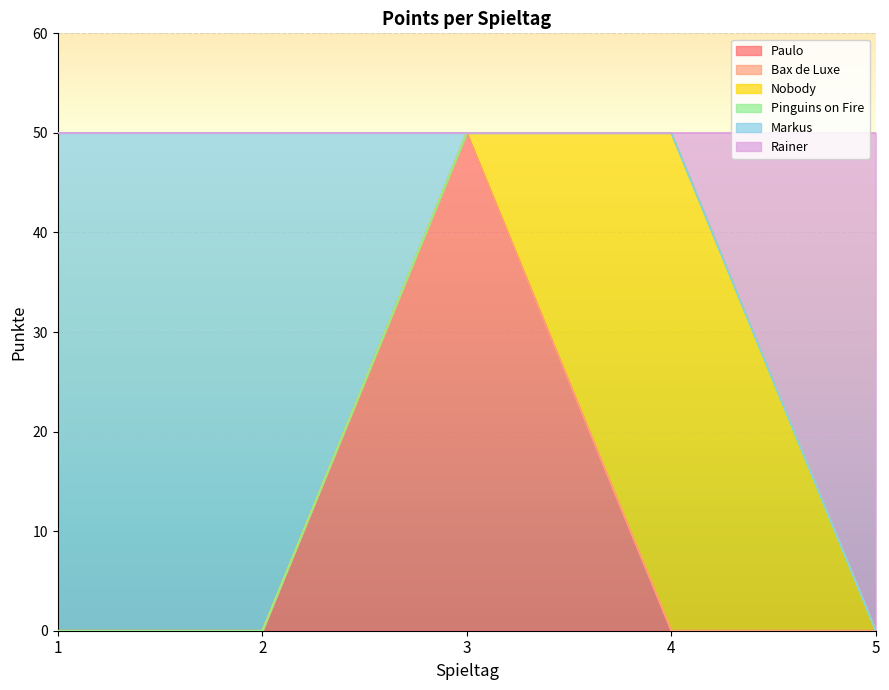

Reading left to right, extract all data points from this chart.

Paulo: 1=0	2=0	3=50	4=0	5=0
Bax de Luxe: 1=0	2=0	3=0	4=0	5=0
Nobody: 1=0	2=0	3=0	4=50	5=0
Pinguins on Fire: 1=0	2=0	3=0	4=0	5=0
Markus: 1=50	2=50	3=0	4=0	5=0
Rainer: 1=0	2=0	3=0	4=0	5=50